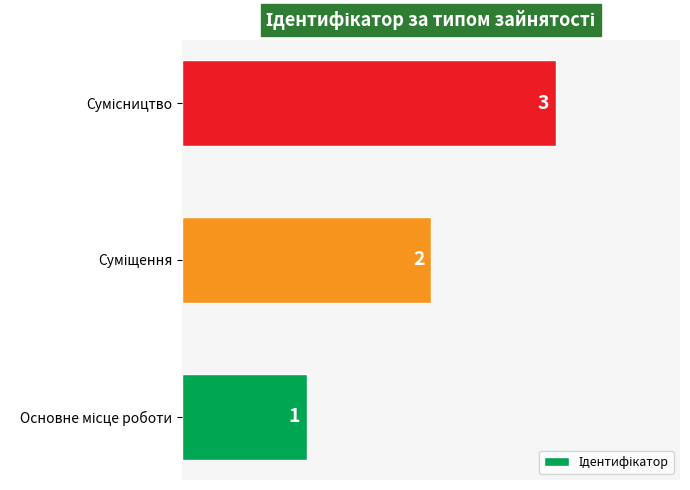

What is the maximum value shown in the chart?

3